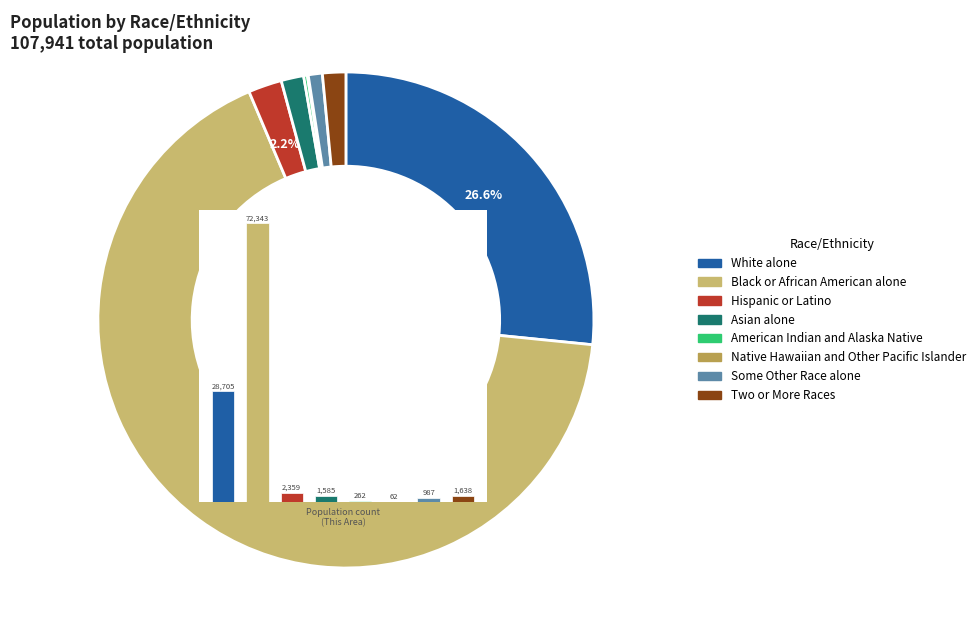

The Native Hawaiian and Other Pacific Islander slice represents 5% of the pie. True or false?

False